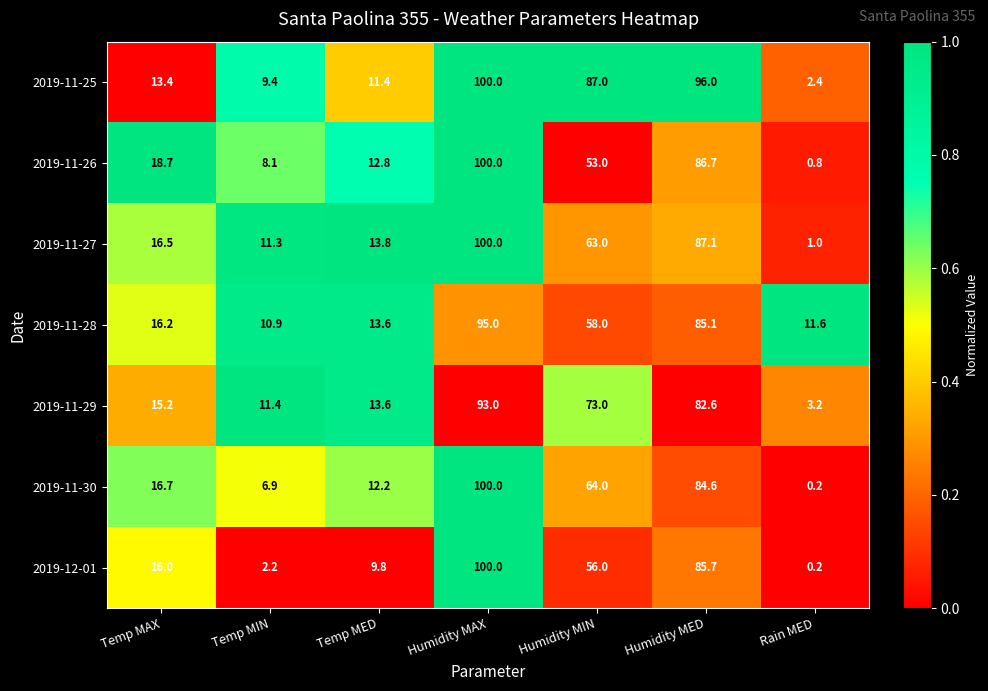

Is it true that 2019-11-27 equals 23.9 at Temp MED?

False